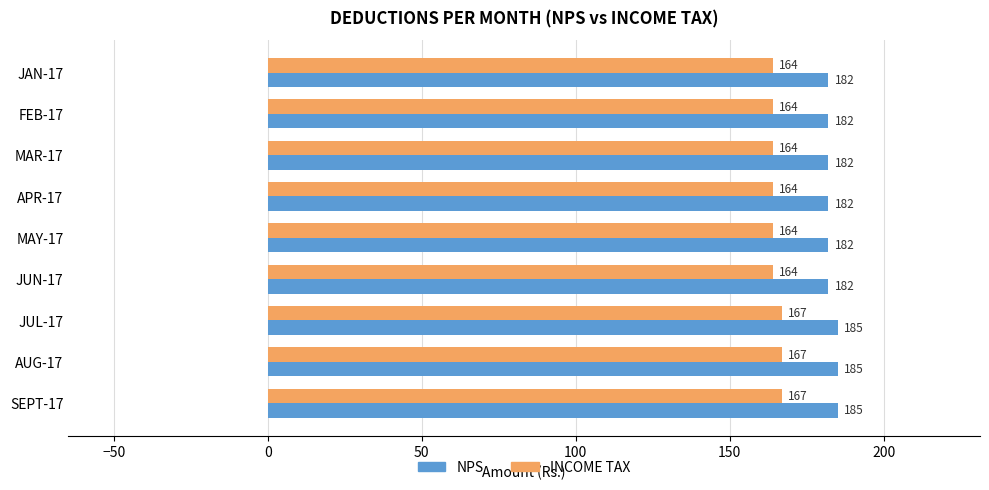

At how many categories does at least one series exceed 175?

9